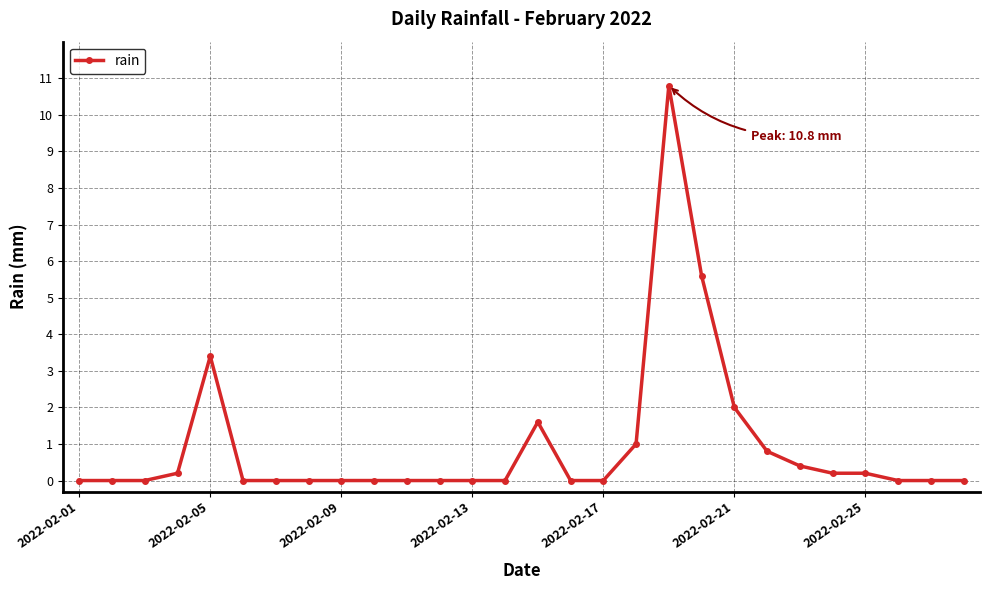

Reading right to left, what are all the values shown in this chart?

0.0	0.0	0.0	0.2	0.2	0.4	0.8	2.0	5.6	10.8	1.0	0.0	0.0	1.6	0.0	0.0	0.0	0.0	0.0	0.0	0.0	0.0	0.0	3.4	0.2	0.0	0.0	0.0